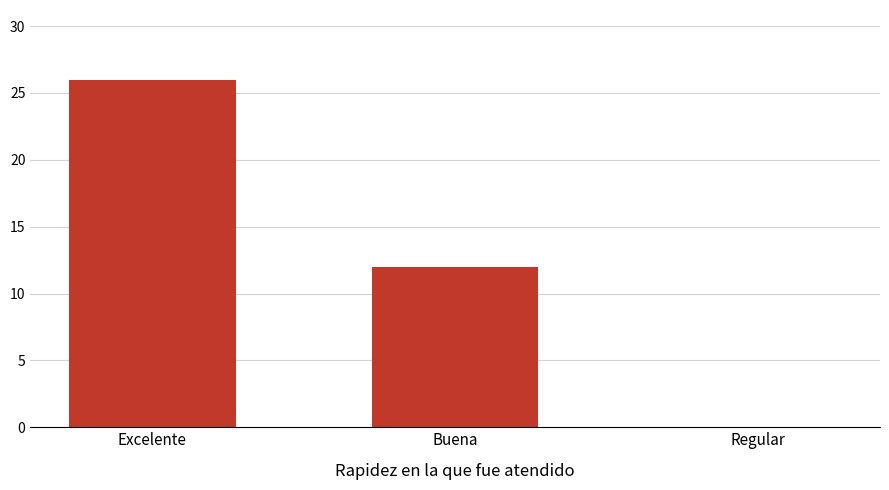

What is the ratio of the value at Buena to the value at Excelente?

0.5